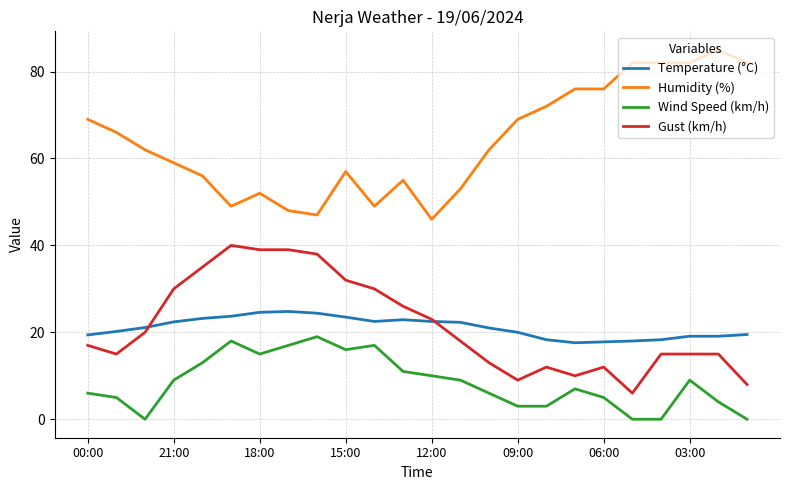

True or false: Humidity (%) and Gust (km/h) intersect in this chart.

False